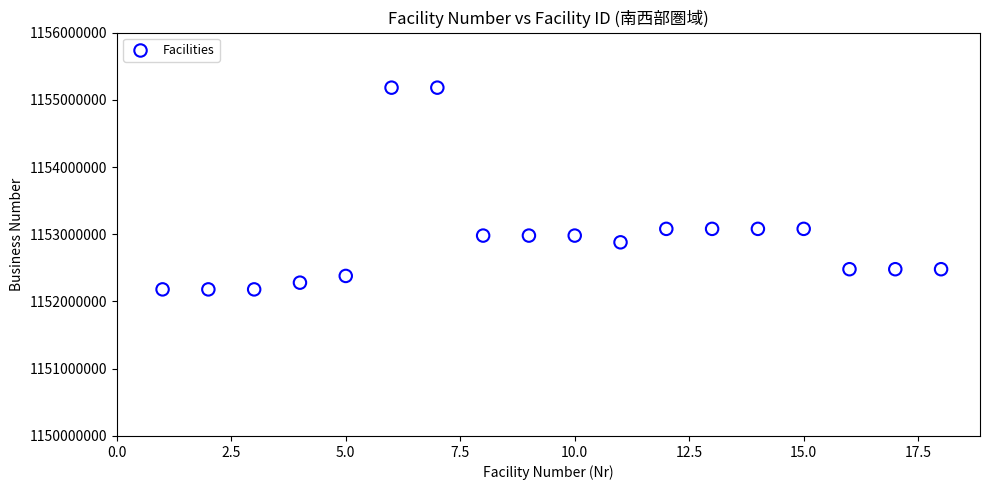

What is the range of X values (max minus min)?

17